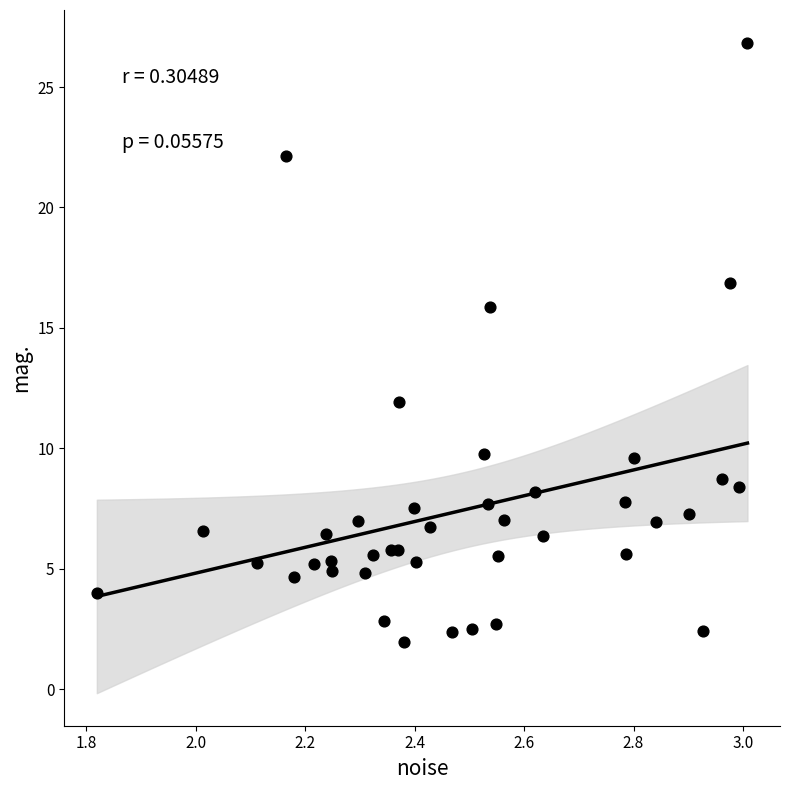

What is the range of Y values (max minus min)?

24.9